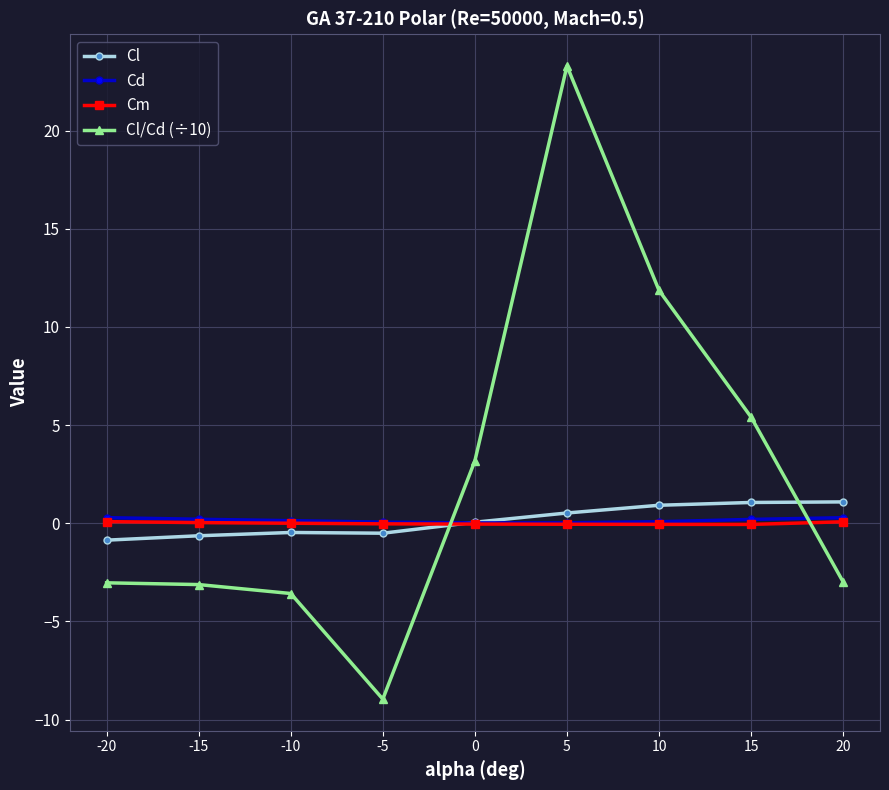

What is the greatest value displayed?

23.3